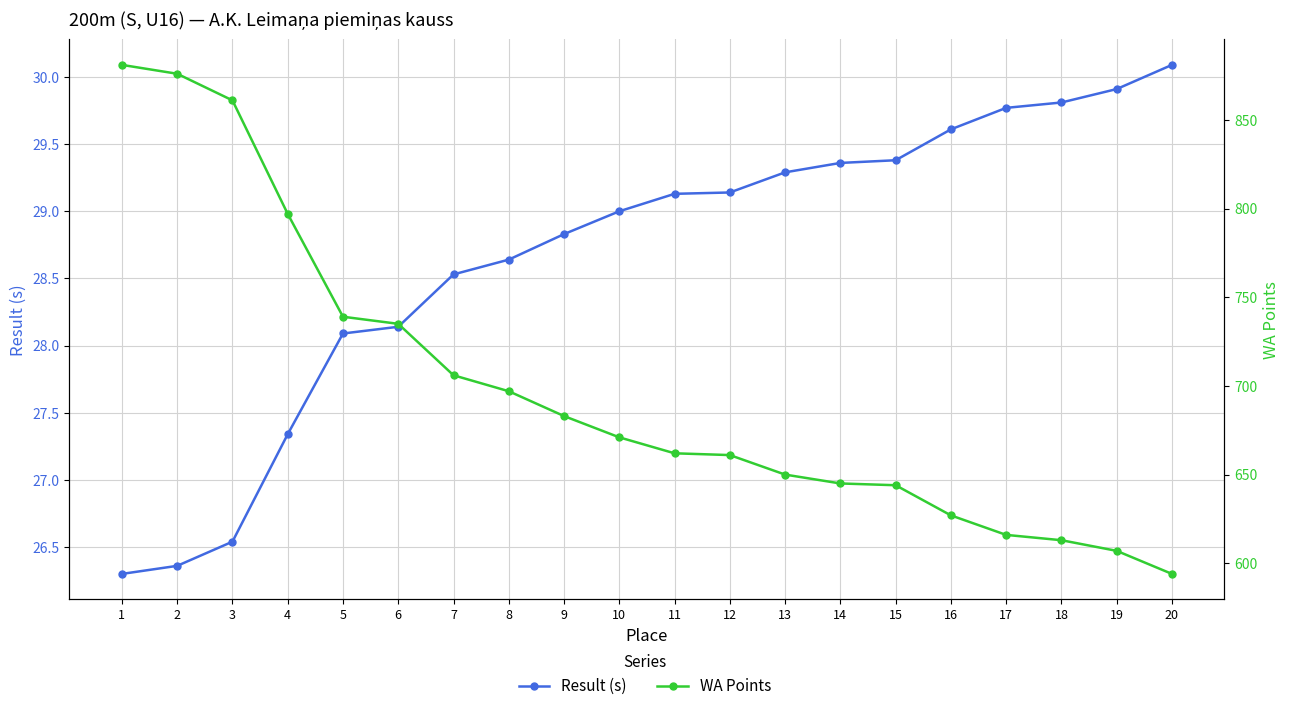

What is the value of the Result (s) point at the 3rd from the left?

26.5